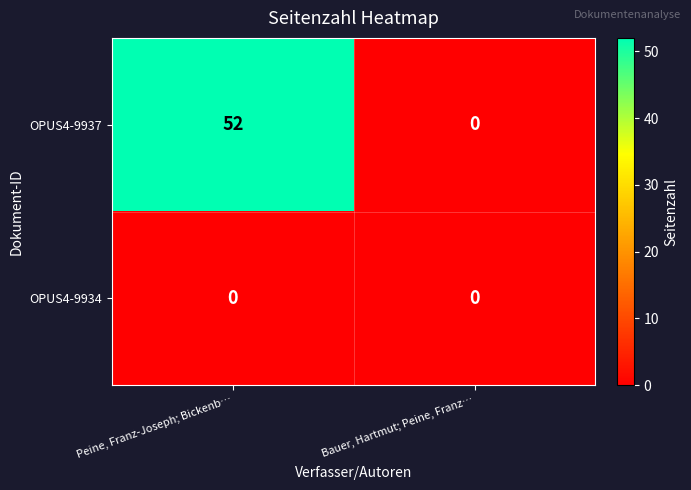

Rank the series at Peine, Franz-Joseph; Bickenb… from highest to lowest value.

OPUS4-9937, OPUS4-9934